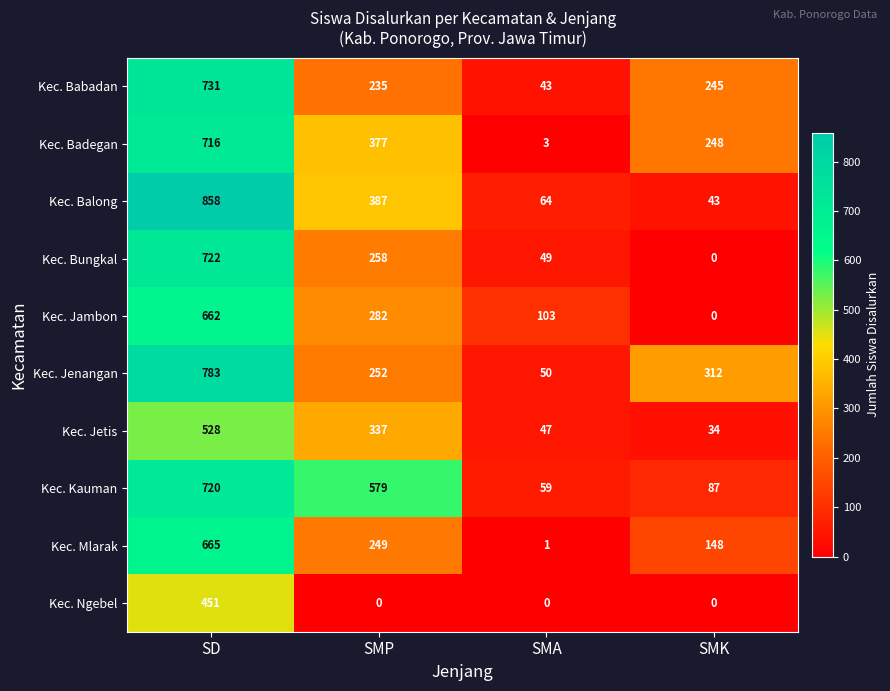

What is the difference between the highest and lowest values at SD?

407